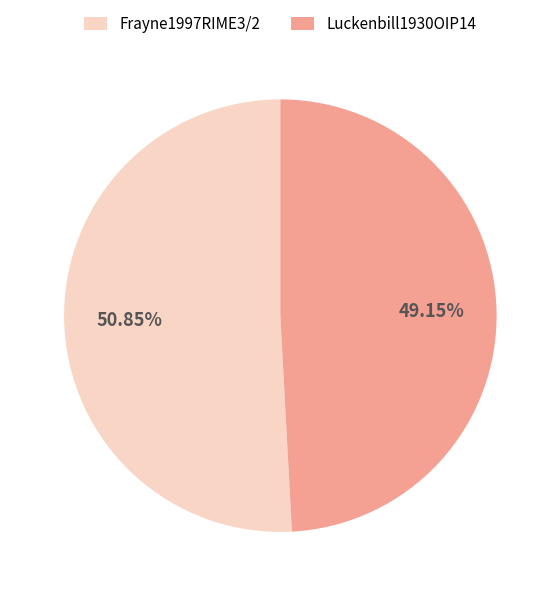

To the nearest percent, what percentage of the pie is Frayne1997RIME3/2?

51%